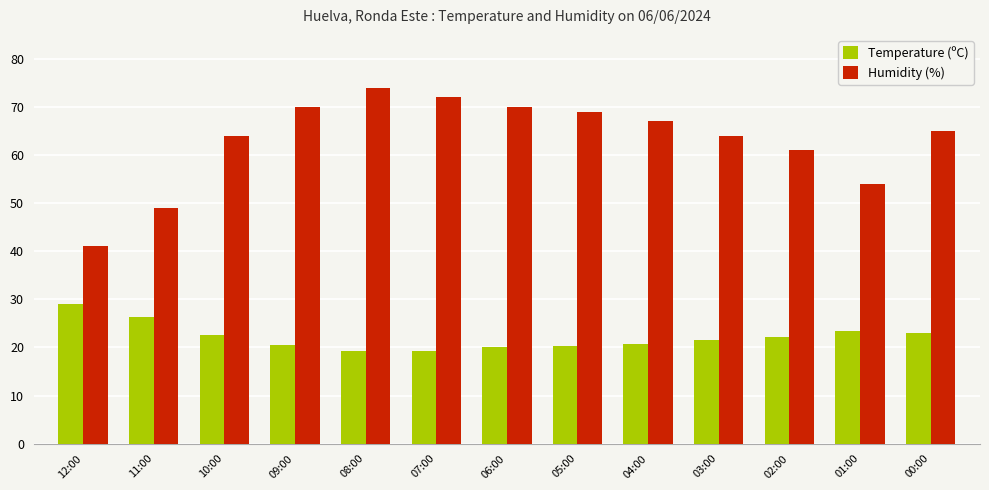

What is the value of the Temperature (ºC) bar at the 4th from the left?

20.4